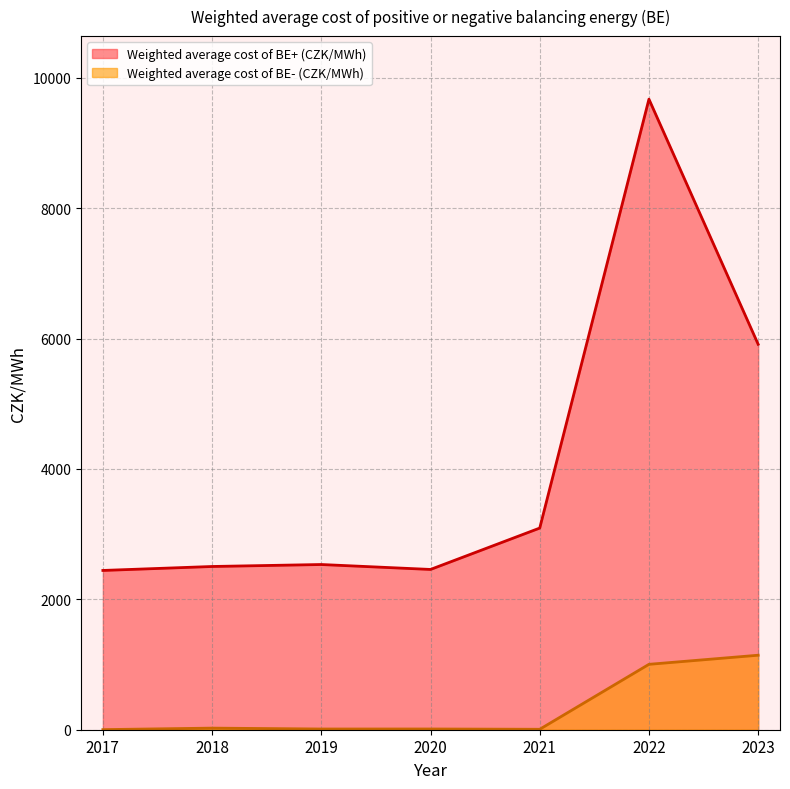

Is the value of Weighted average cost of BE+ (CZK/MWh) at 2022 greater than the value of Weighted average cost of BE- (CZK/MWh) at 2021?

Yes